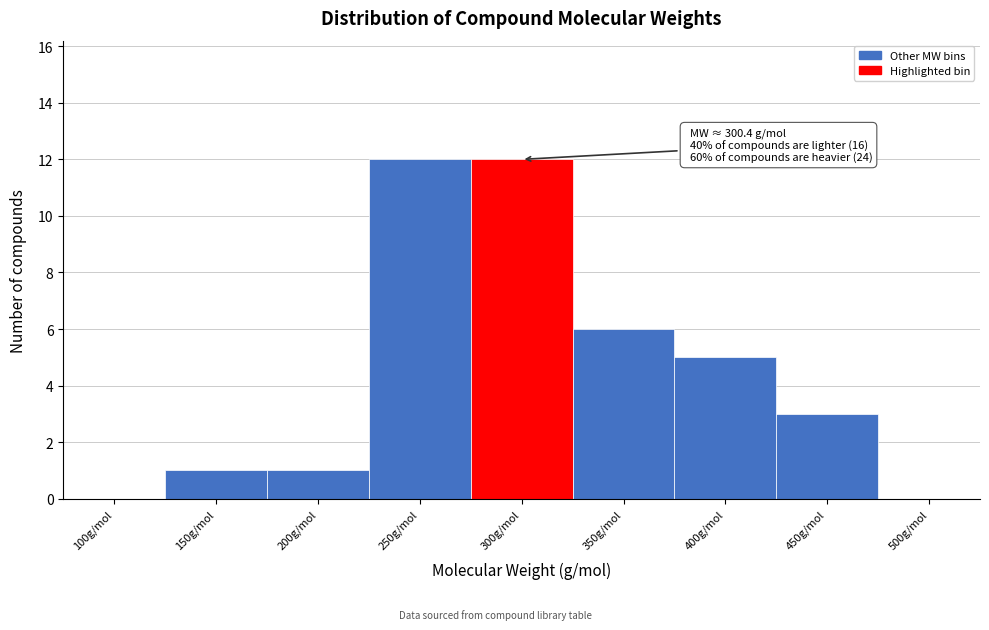

Reading left to right, extract all data points from this chart.

100g/mol=0	150g/mol=1	200g/mol=1	250g/mol=12	300g/mol=12	350g/mol=6	400g/mol=5	450g/mol=3	500g/mol=0